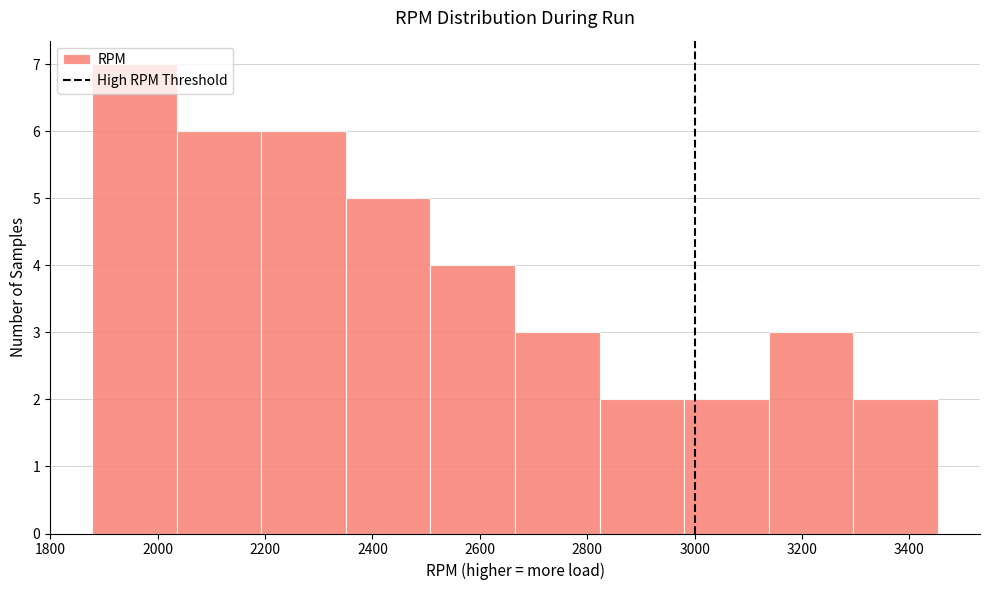

Reading left to right, list every bar in this chart as the range it spans on the x-axis followed by its height. Neither the bar edges nor the heights are printed on the chart, so give them approximately, as read against the axes.

1880 to 2040: 7
2040 to 2200: 6
2200 to 2360: 6
2360 to 2500: 5
2500 to 2660: 4
2660 to 2820: 3
2820 to 2980: 2
2980 to 3140: 2
3140 to 3300: 3
3300 to 3460: 2